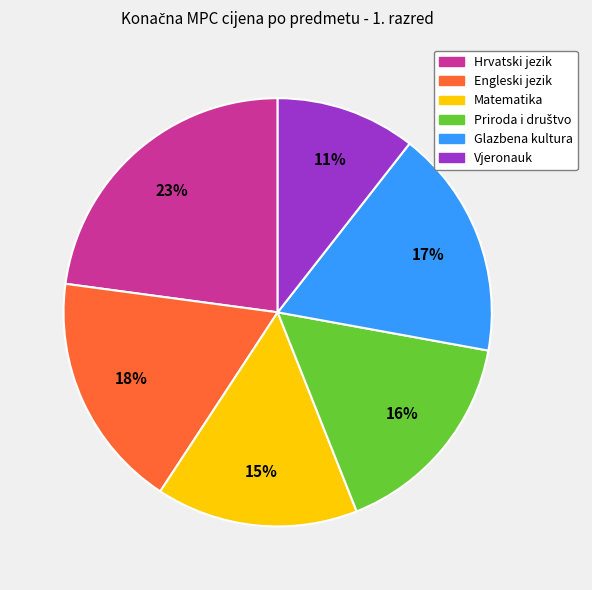

Is there any slice that represents more than half of the pie?

No